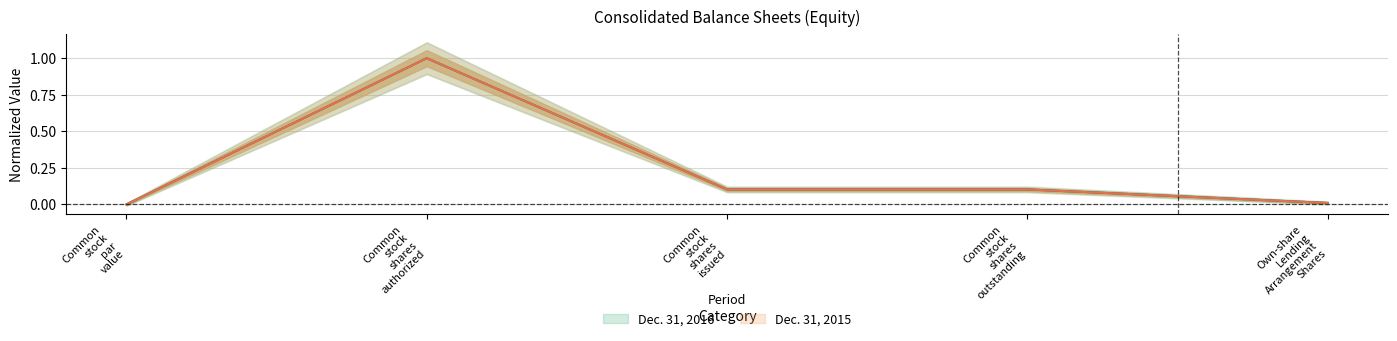

How many lines are shown in the chart?

2